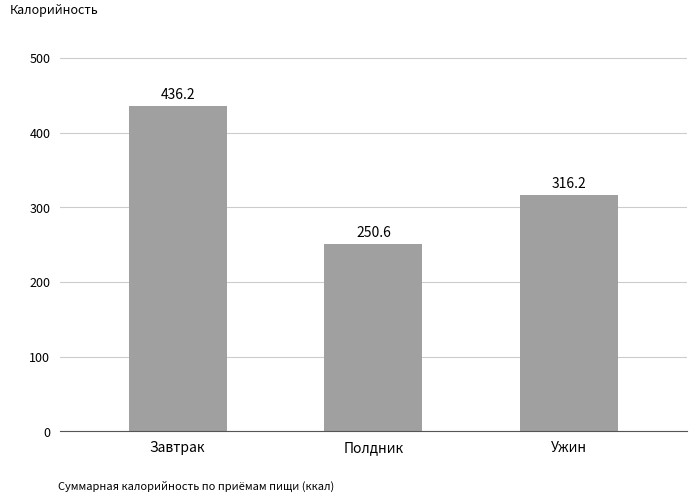

At which category does the chart reach its minimum across all series?

Полдник